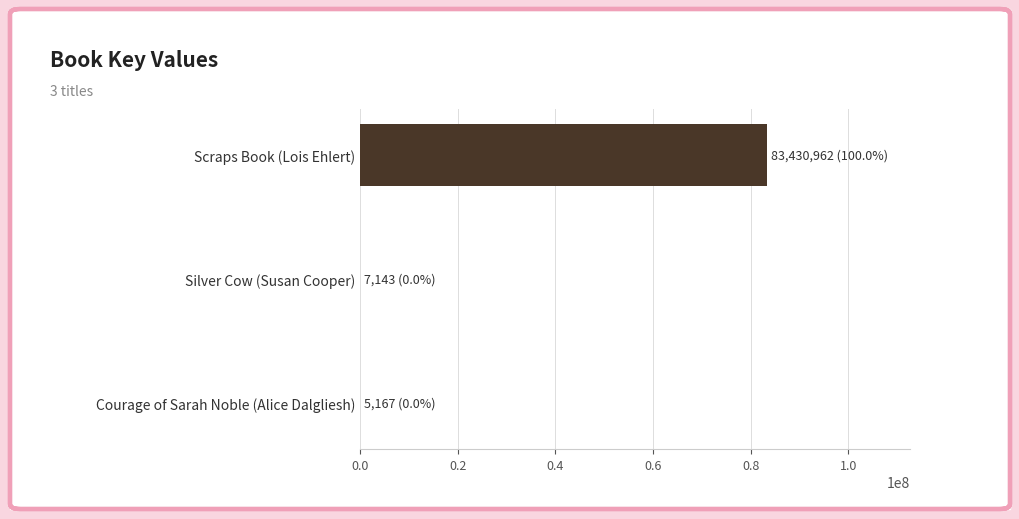

At which label is the value closest to 41718064?

Silver Cow (Susan Cooper)